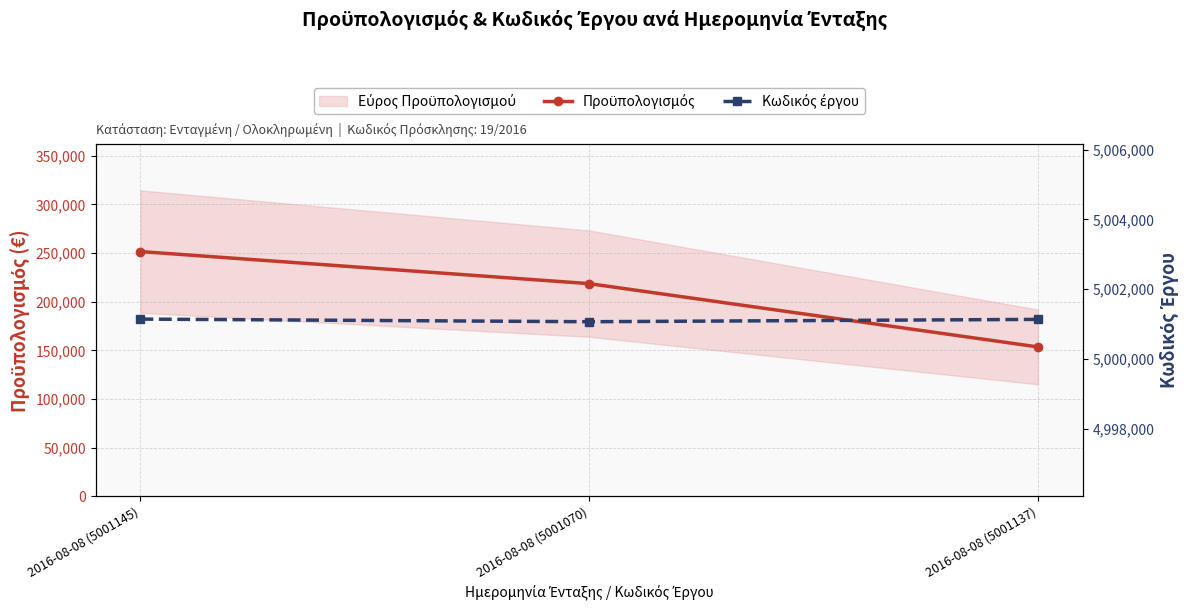

Reading left to right, extract all data points from this chart.

Προϋπολογισμός: 251542.3	218594.1	153543.0
Κωδικός έργου: 5001145.0	5001070.0	5001137.0